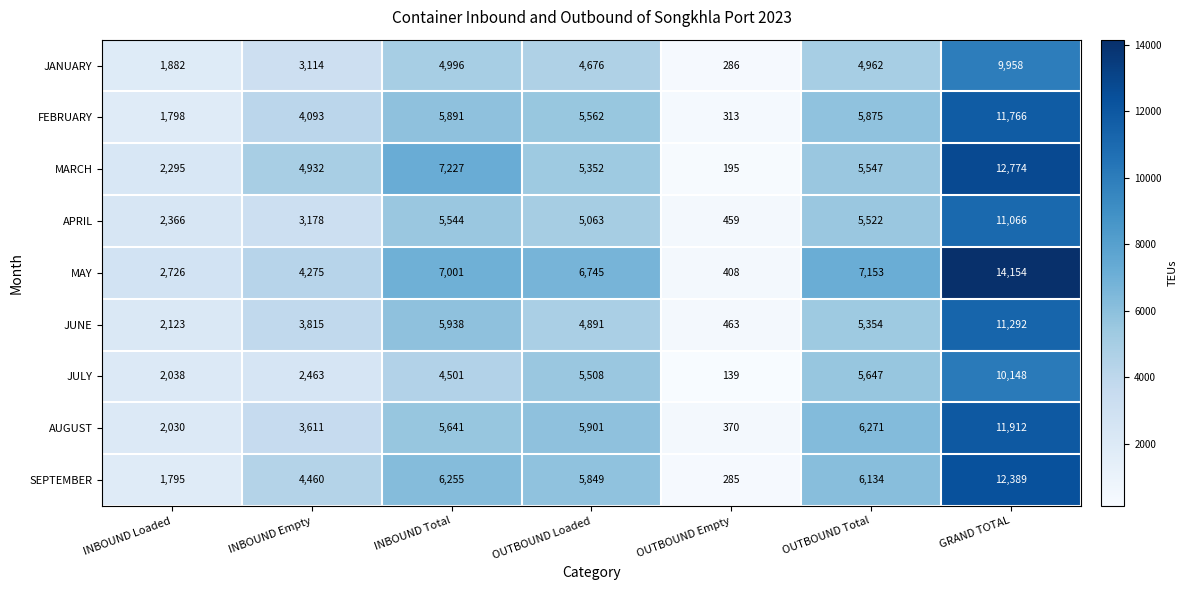

What is the difference between the JULY values at OUTBOUND Total and GRAND TOTAL?

4501